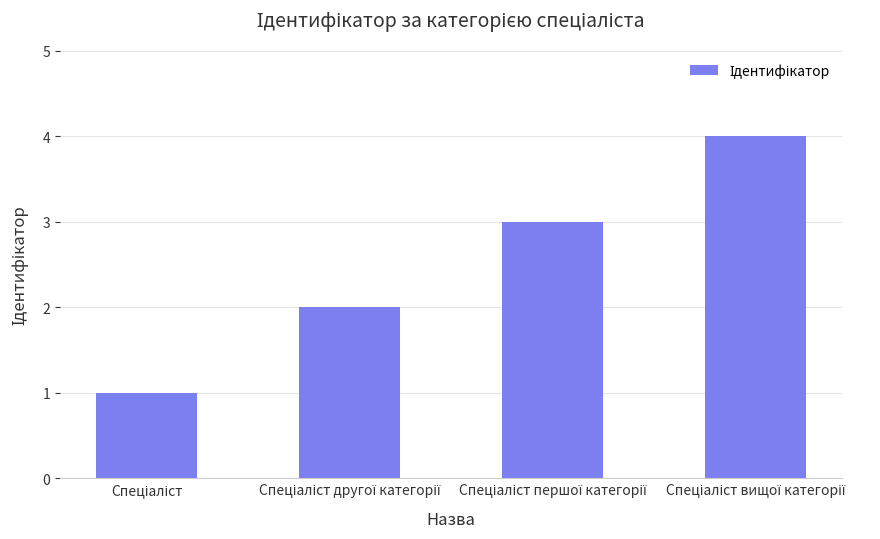

What is the greatest value displayed?

4